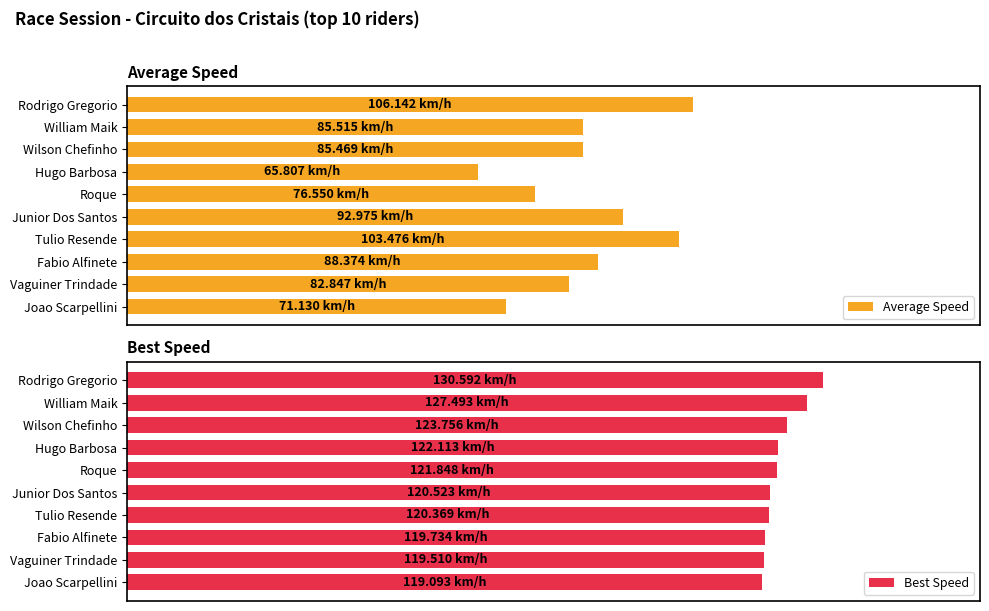

True or false: Average Speed has a value of 150.6 at Fabio Alfinete.

False